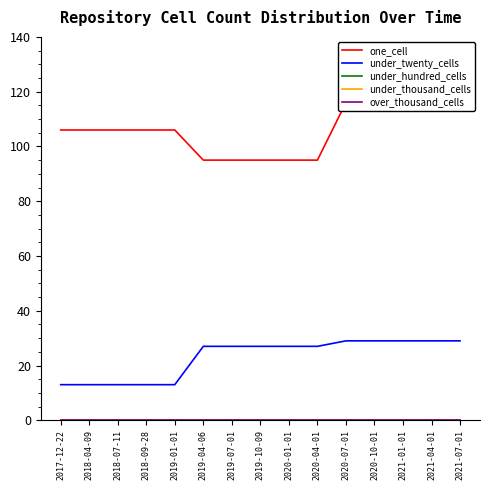

Is this an area chart (filled region under the line)?

No